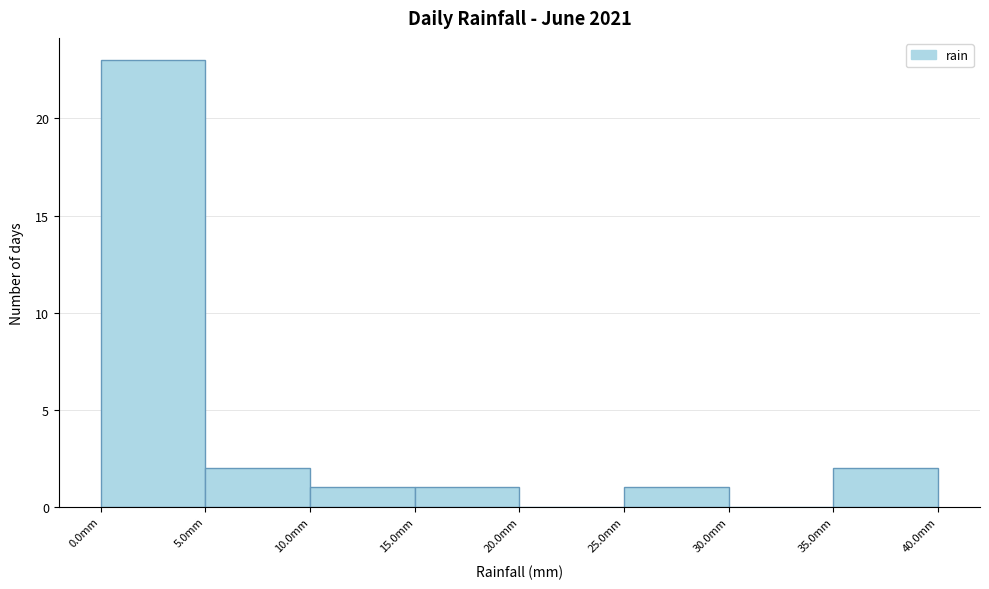

What is the height of the bar covering 25 to 30 on the x-axis? The values are not printed on the chart, so give them approximately, as read against the axis.

1